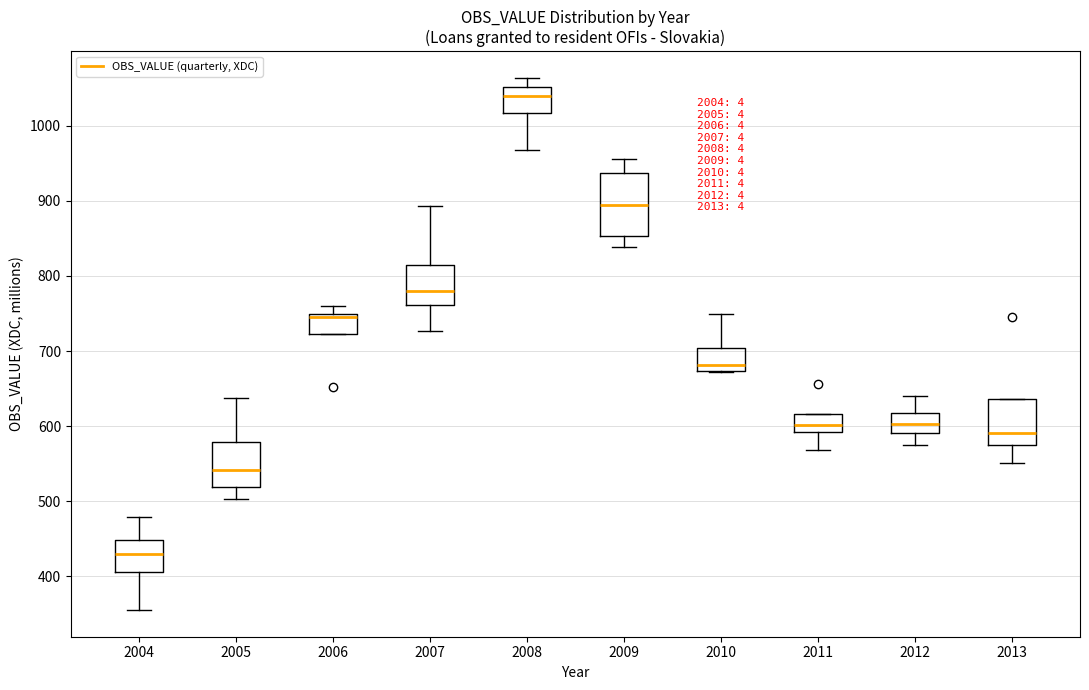

Which box has the highest median line?

2008